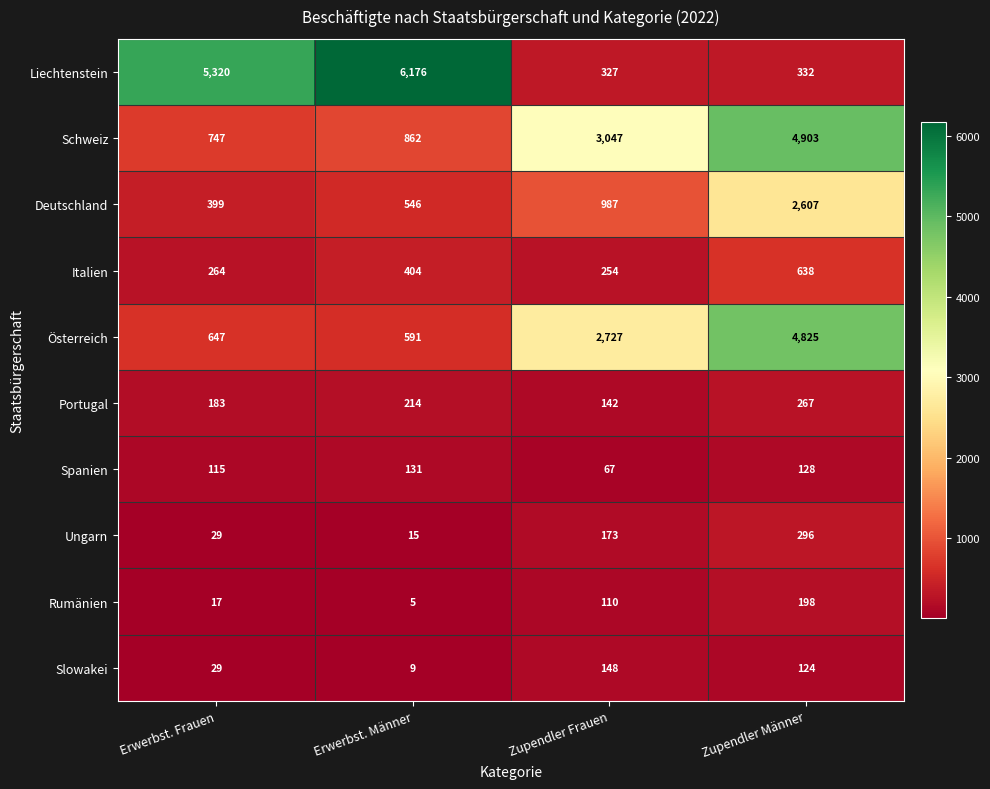

True or false: Slowakei has a value of 4 at Erwerbst. Männer.

False